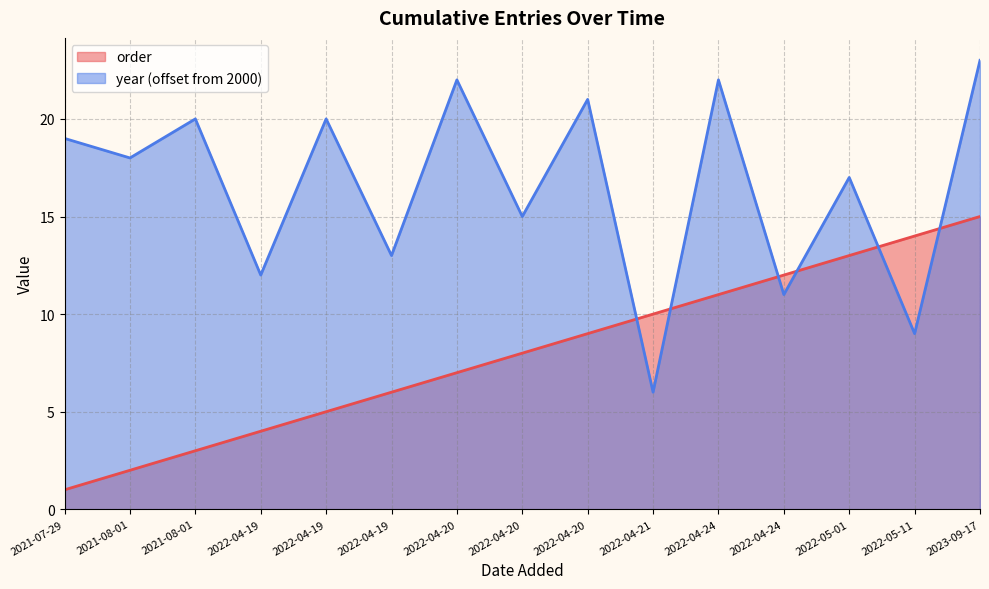

Is the value of year at 2022-04-21 greater than the value of order at 2022-04-20?

No